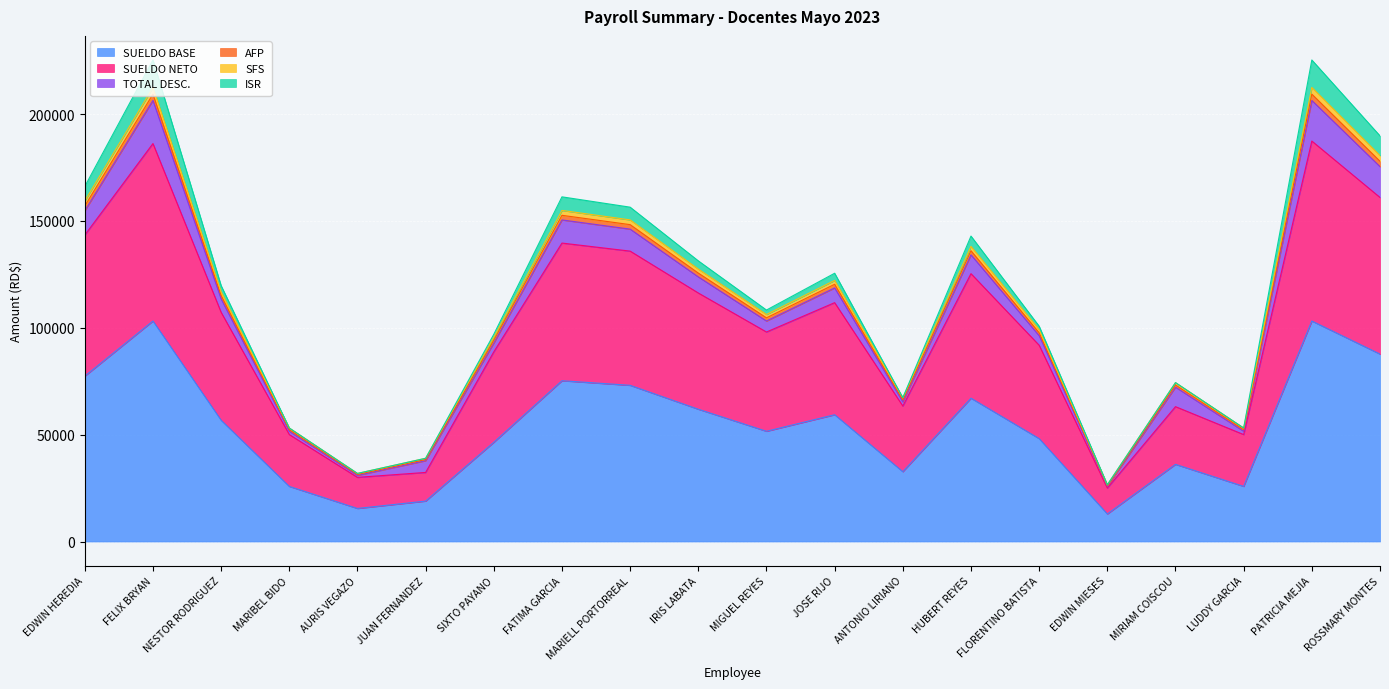

The value of SUELDO BASE at ROSSMARY MONTES is 87720.0. True or false?

True